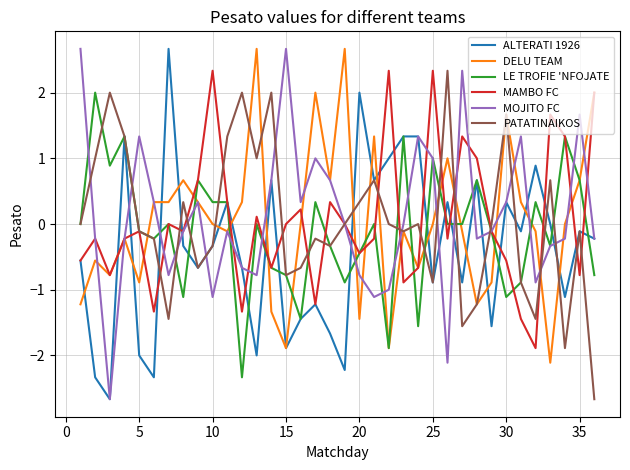

What is the highest value of the PATATINAIKOS series?

2.3